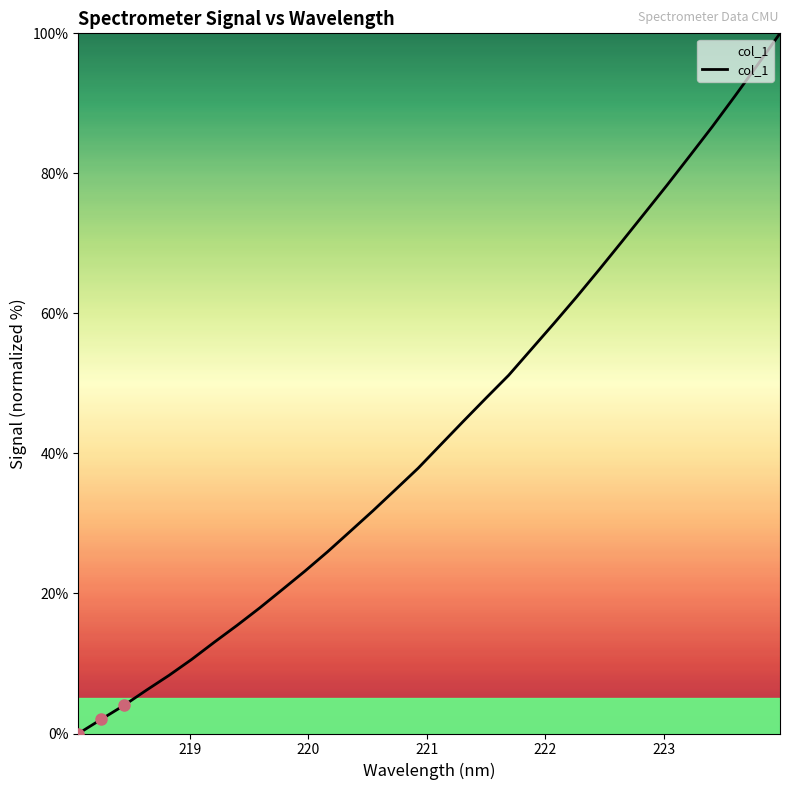

How many positive values are there?

31